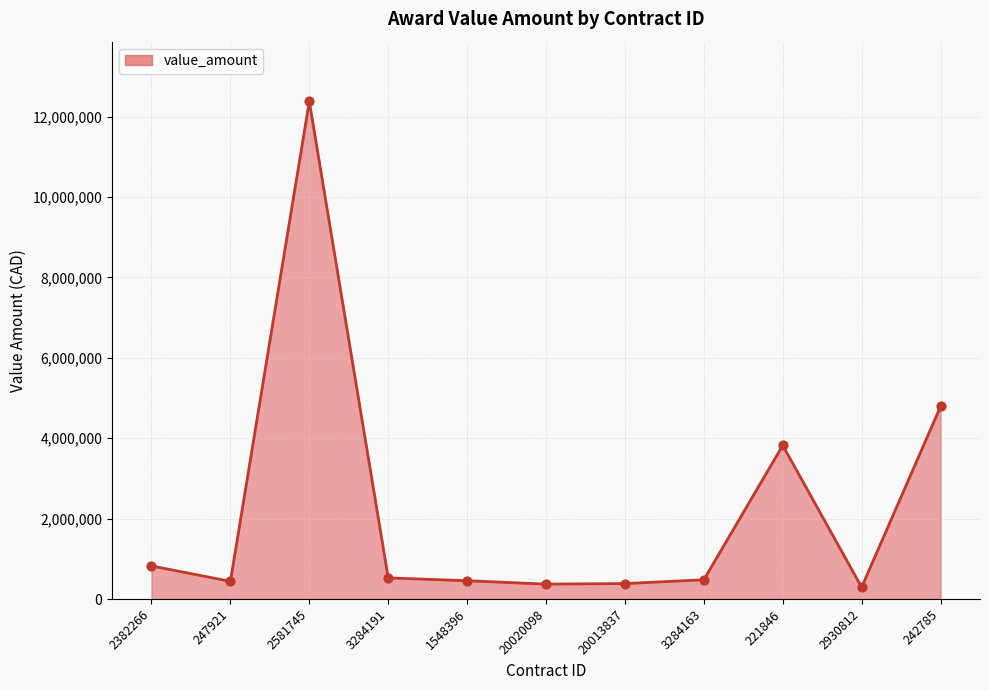

Which has a higher value, 2382266 or 2930812?

2382266